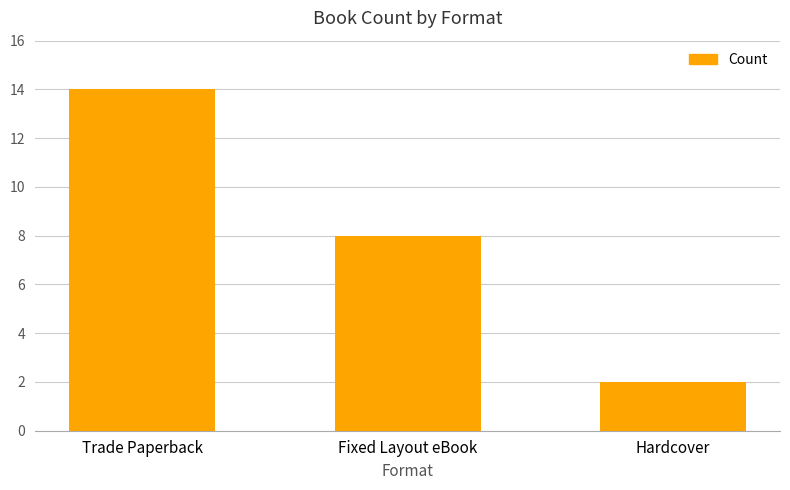

Which has a higher value, Fixed Layout eBook or Hardcover?

Fixed Layout eBook